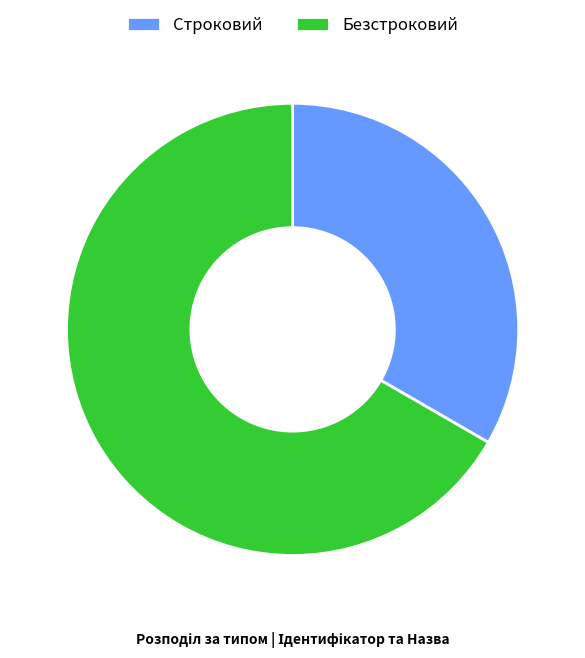

Rank the categories by value from highest to lowest.

Безстроковий, Строковий